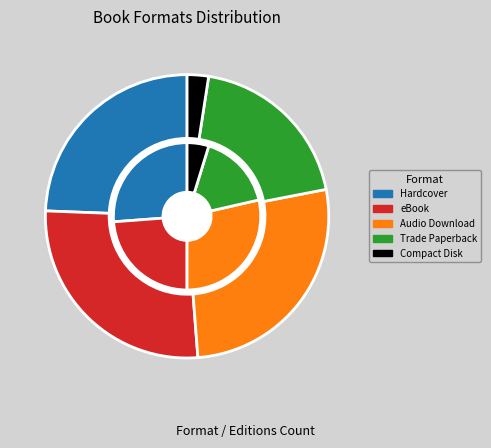

How many slices are in this pie chart?

5